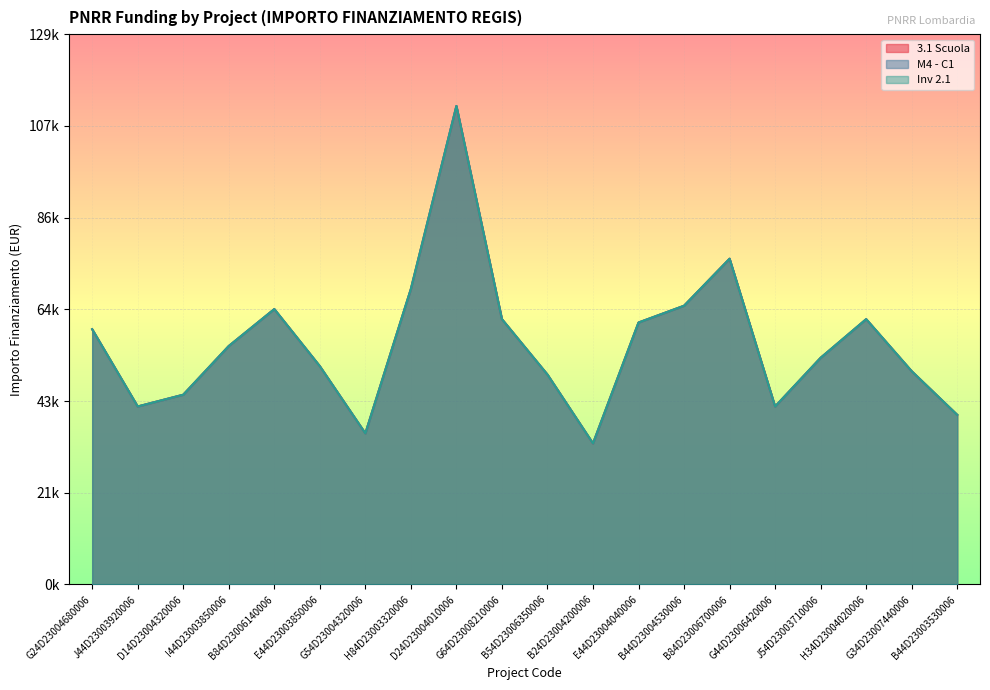

Which category has the lowest value in the M4 - C1 series?

B24D23004200006